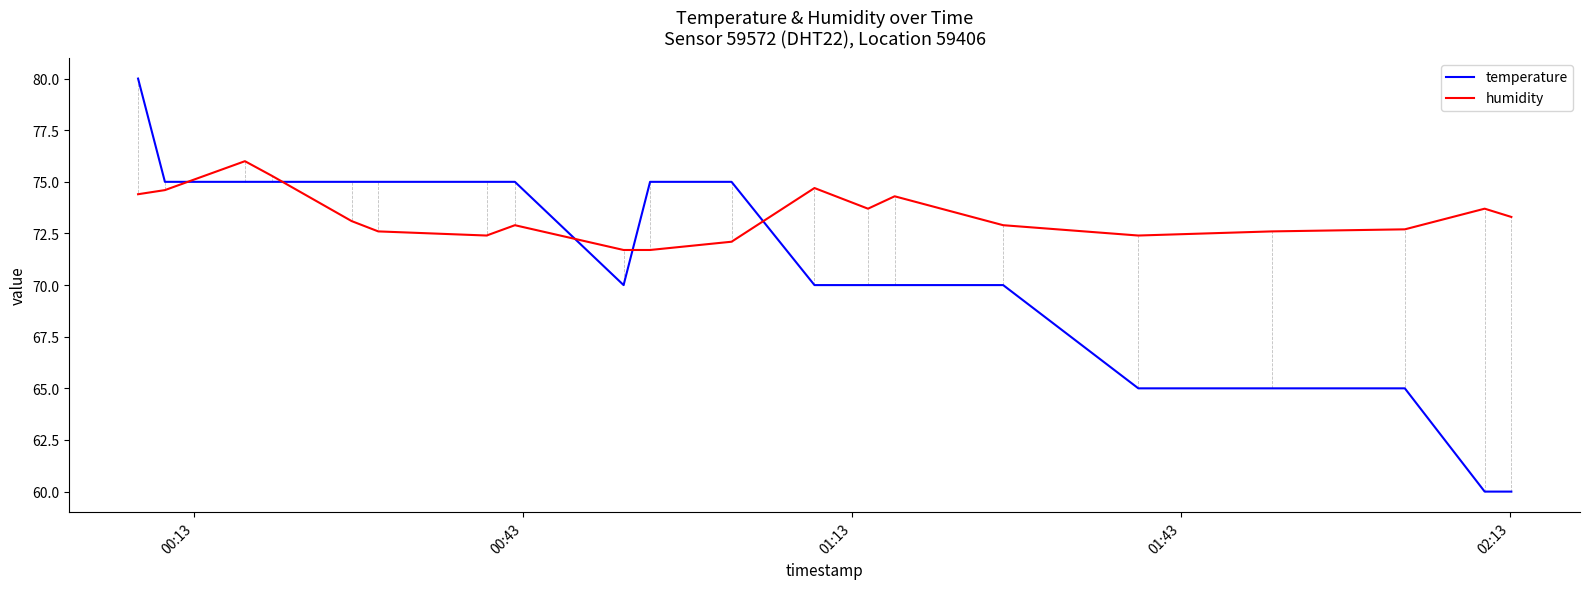

What is the maximum value shown in the chart?

80.0